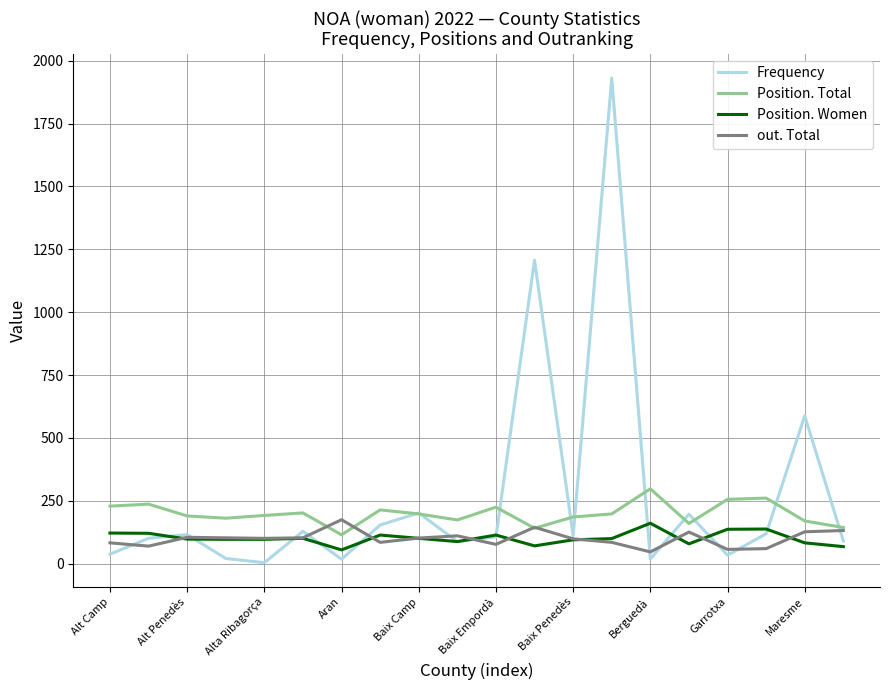

Which series has the largest range (max minus min)?

Frequency